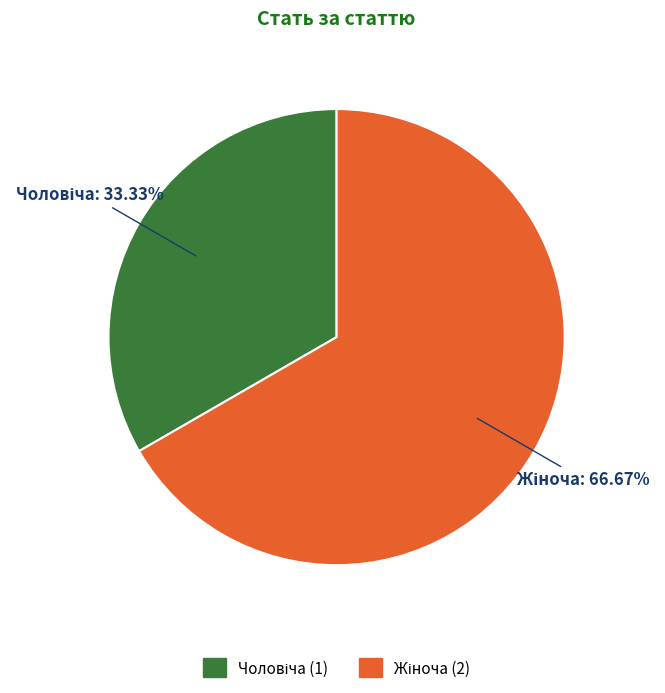

Is there a majority slice in this chart?

Yes